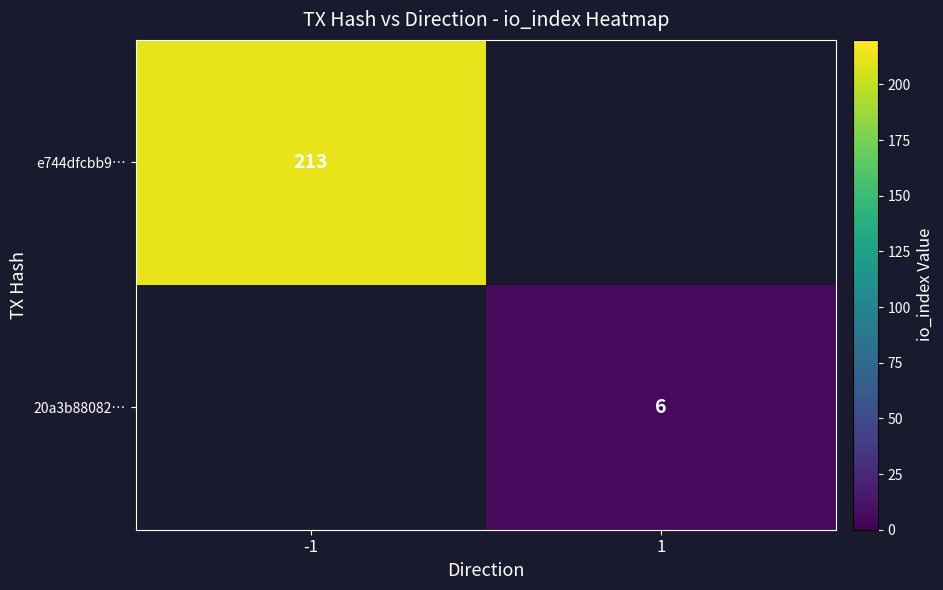

Is the value of 20a3b88082… at 1 greater than the value of e744dfcbb9… at -1?

No